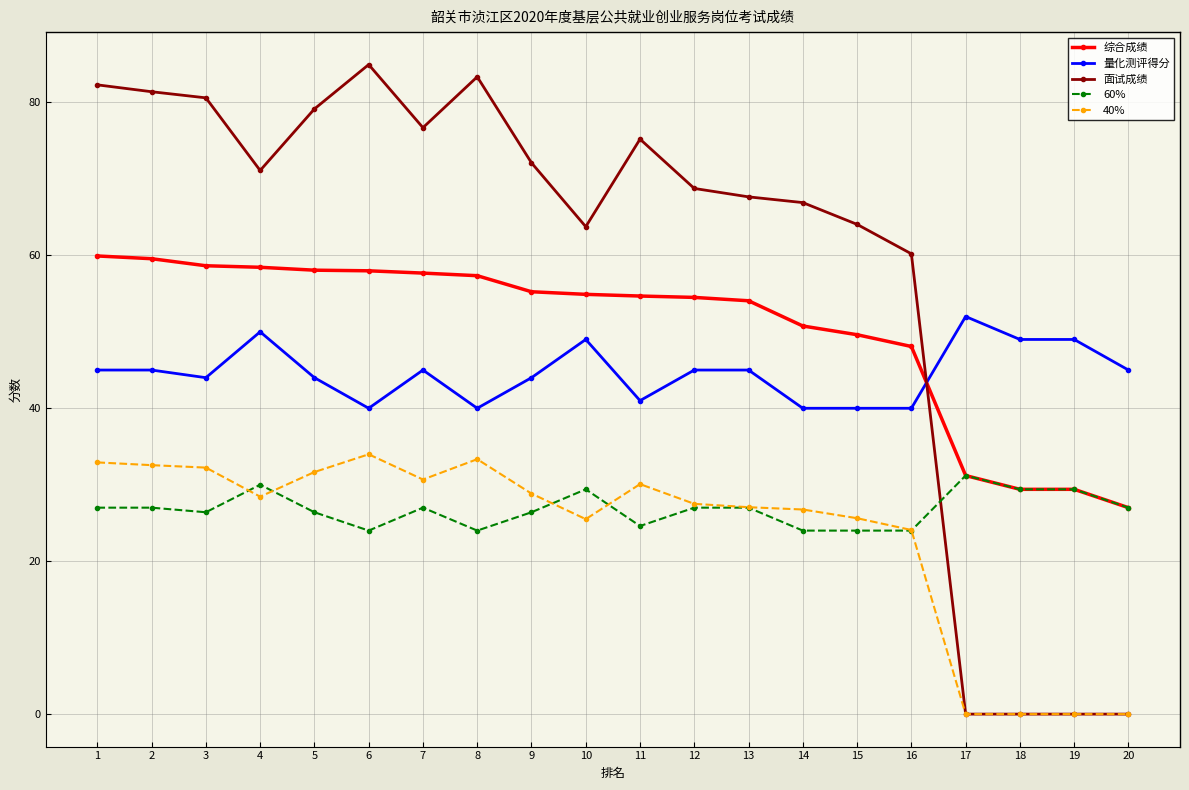

At 5, list the series in order from smallest to largest.

60%, 40%, 量化测评得分, 综合成绩, 面试成绩